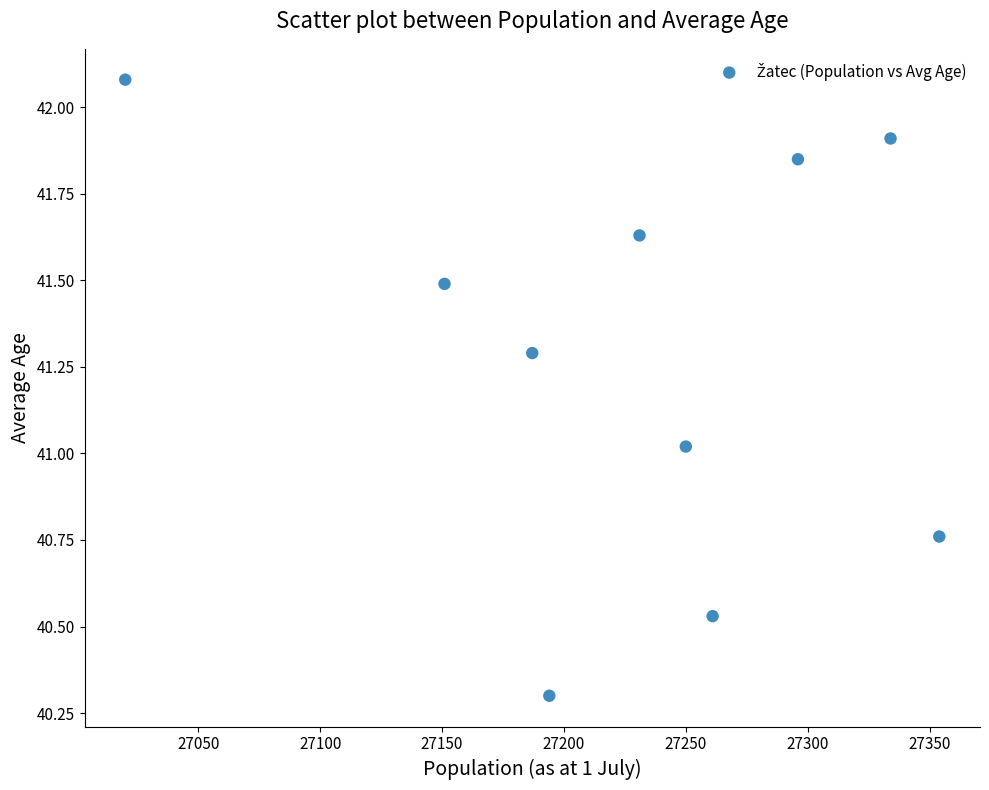

What is the average X value?

27227.8